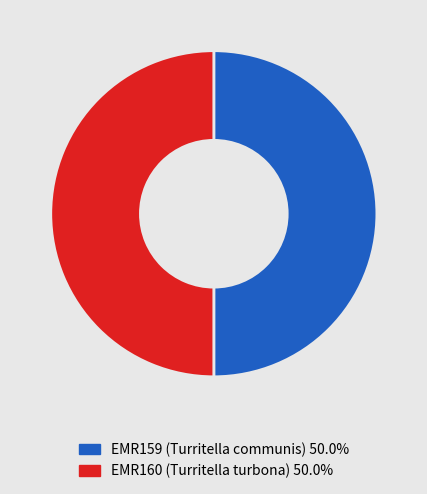

Approximately how many times larger is the value at EMR159 (Turritella communis) 50.0% compared to EMR160 (Turritella turbona) 50.0%?

1.0